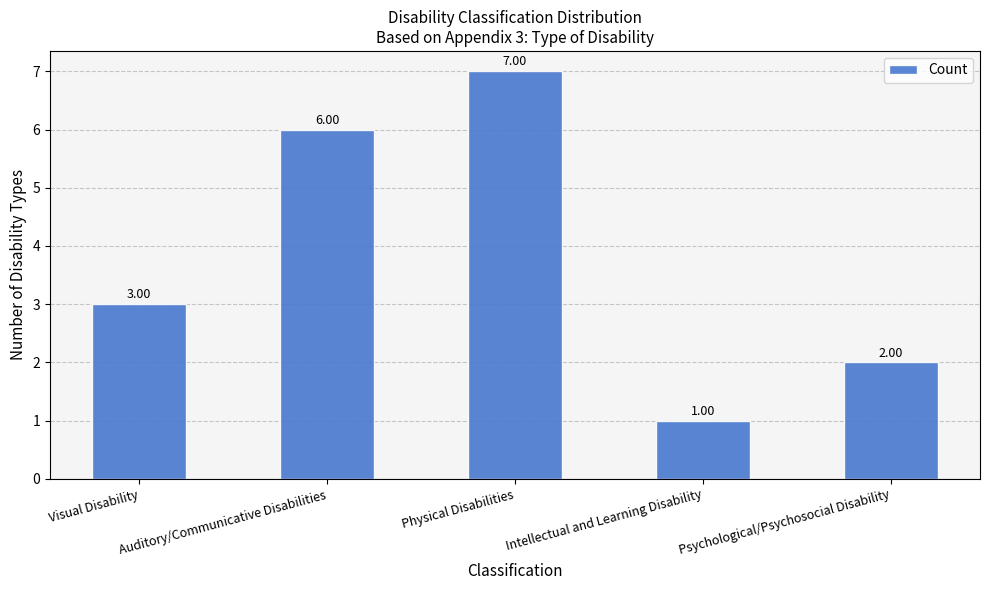

List the labels in order of value, smallest first.

Intellectual and Learning Disability, Psychological/Psychosocial Disability, Visual Disability, Auditory/Communicative Disabilities, Physical Disabilities